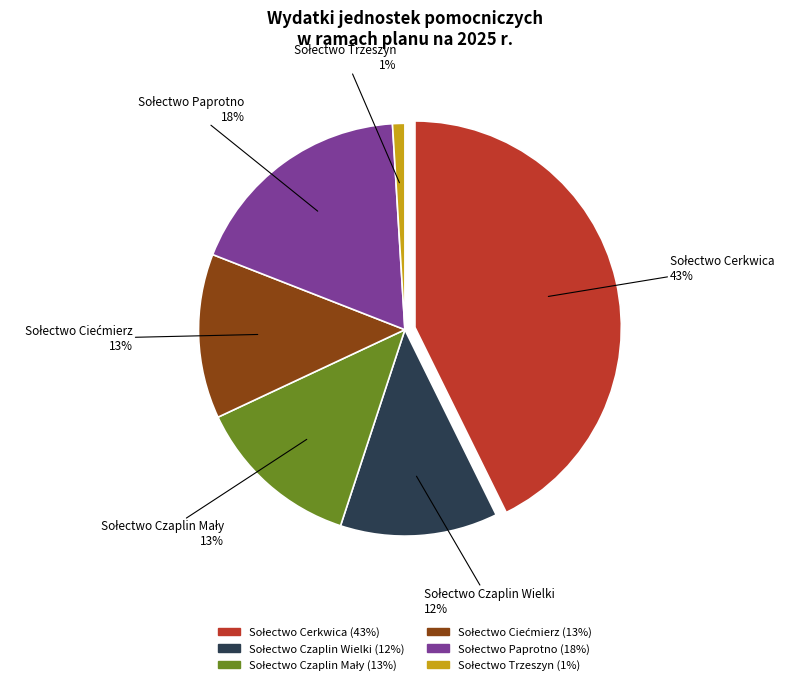

Between Sołectwo Czaplin Wielki and Sołectwo Ciećmierz, which is larger?

Sołectwo Ciećmierz